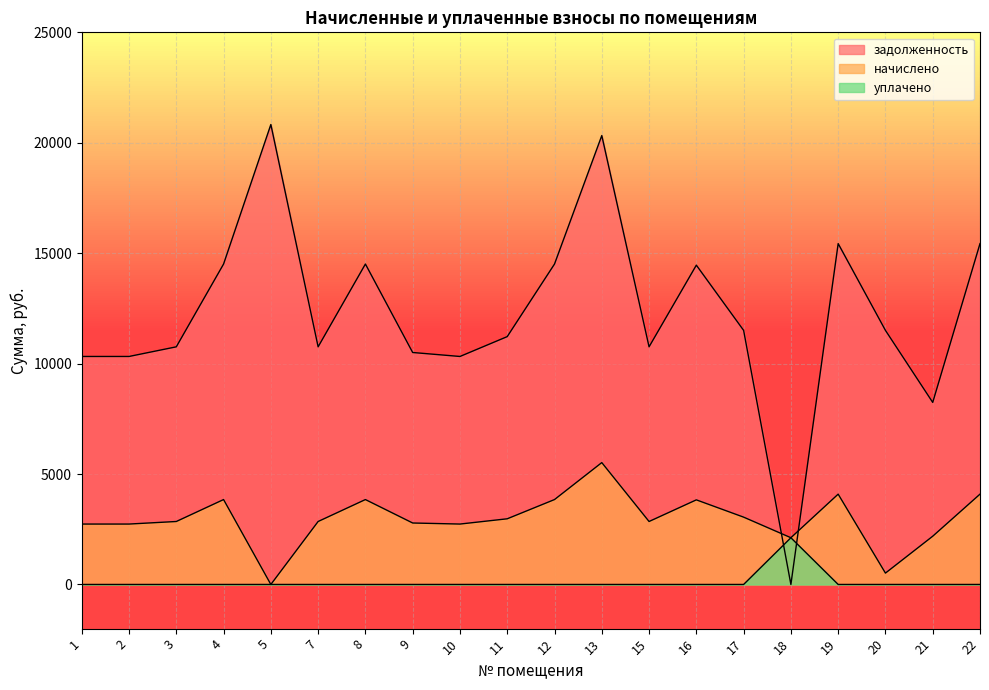

What is the average value of the уплачено series?

105.7